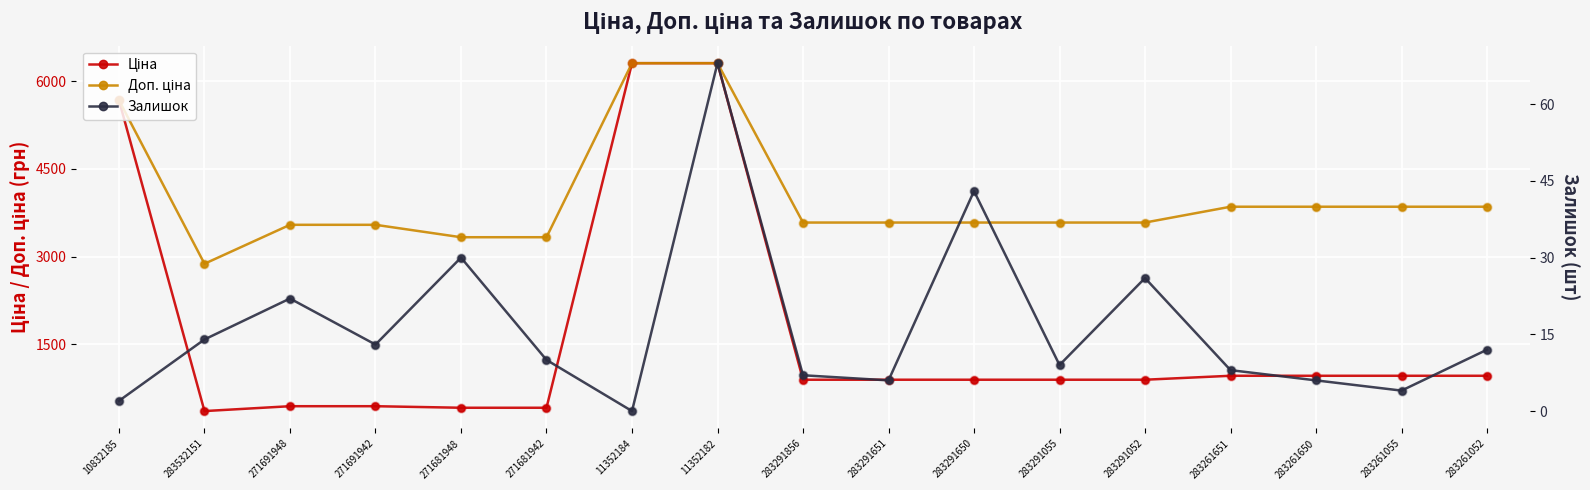

Is the value of Залишок at 283291651 greater than the value of Доп. ціна at 283291856?

No